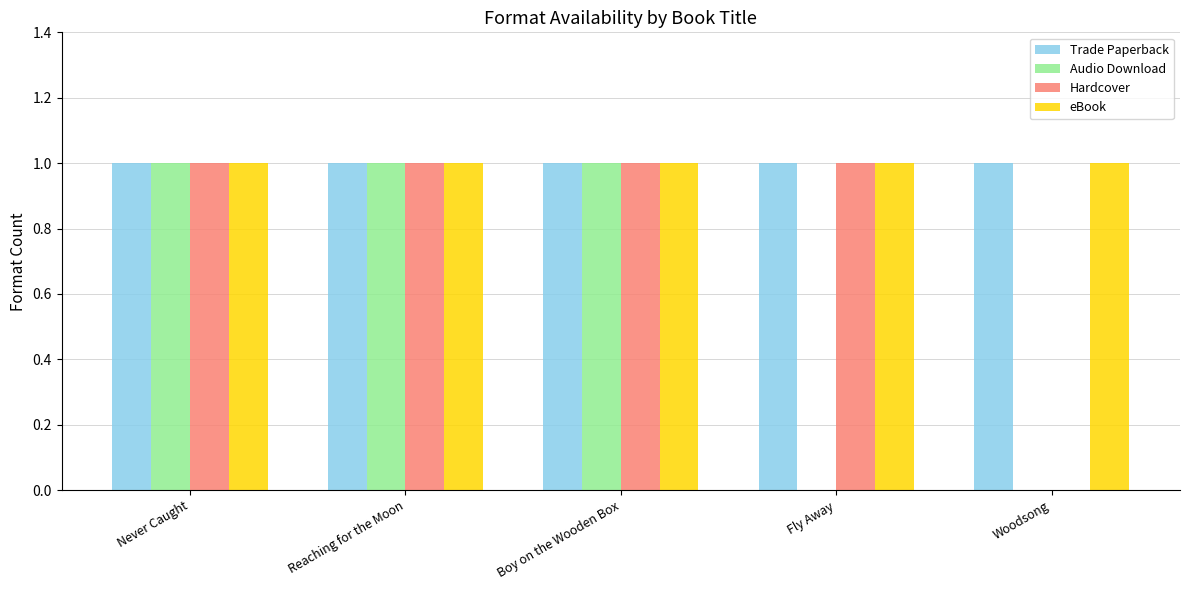

What are all the series names shown in the legend?

Trade Paperback, Audio Download, Hardcover, eBook